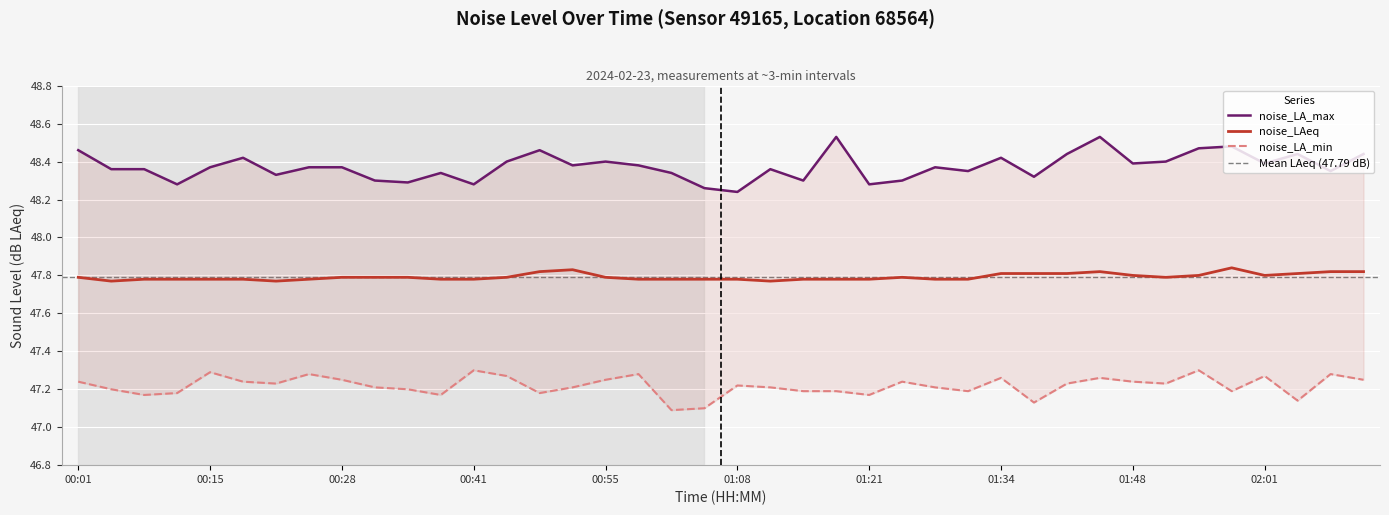

What is the value of the noise_LA_max point at the 8th from the left?

48.4